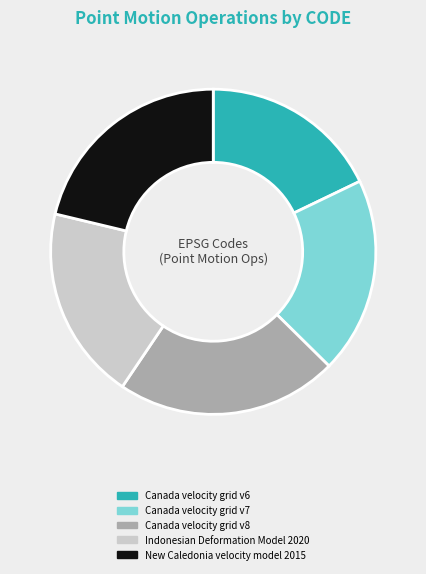

What is the ratio of the value at Canada velocity grid v6 to the value at Canada velocity grid v8?

0.8